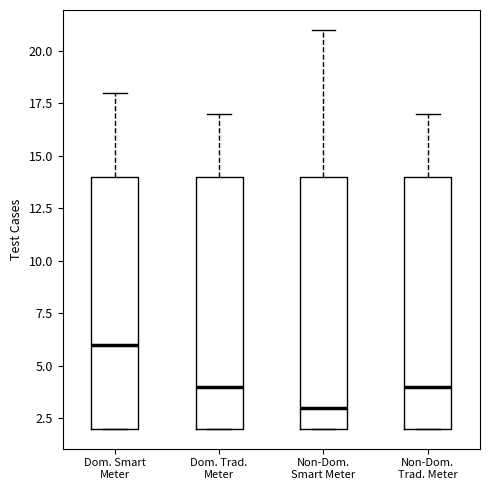

Reading left to right, transcribe this box plot: for each box, give where its median line is, the range the box spans, and where its two whiskers end, as read against the y-axis. The values are not printed on the chart, so give them approximately, as read against the axis.

Dom. Smart Meter: median 6, box 2 to 14, whiskers 2 to 18
Dom. Trad. Meter: median 4, box 2 to 14, whiskers 2 to 17
Non-Dom. Smart Meter: median 3, box 2 to 14, whiskers 2 to 21
Non-Dom. Trad. Meter: median 4, box 2 to 14, whiskers 2 to 17